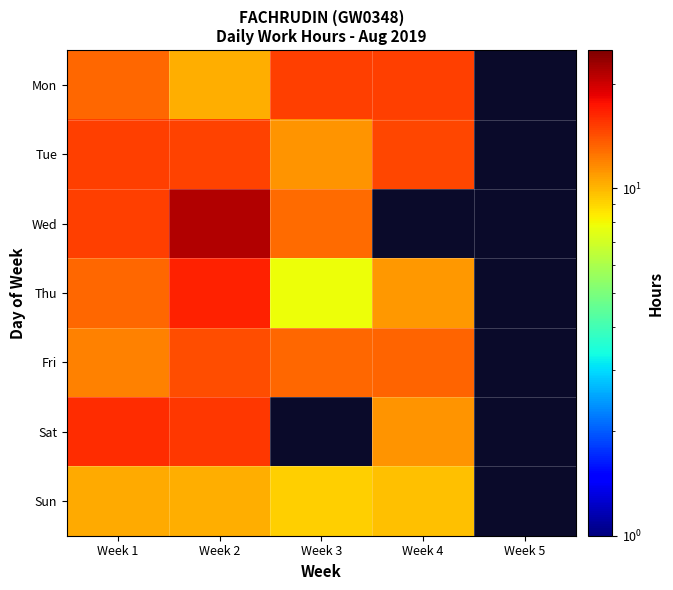

Where is Sat nearest to the value 7?

Week 4